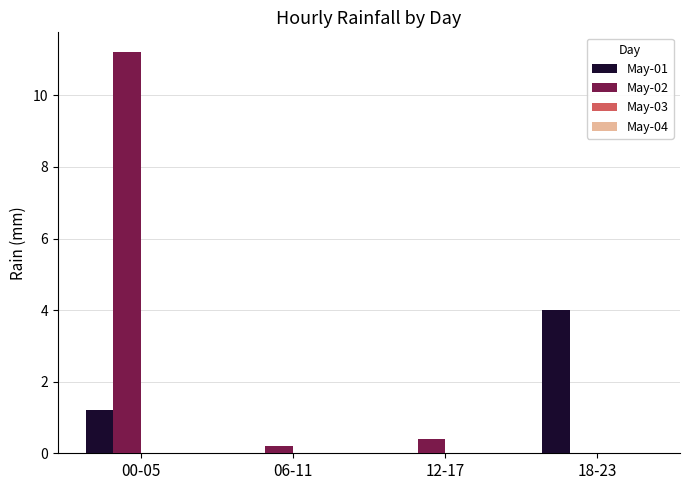

At which category is the sum across all series the highest?

00-05